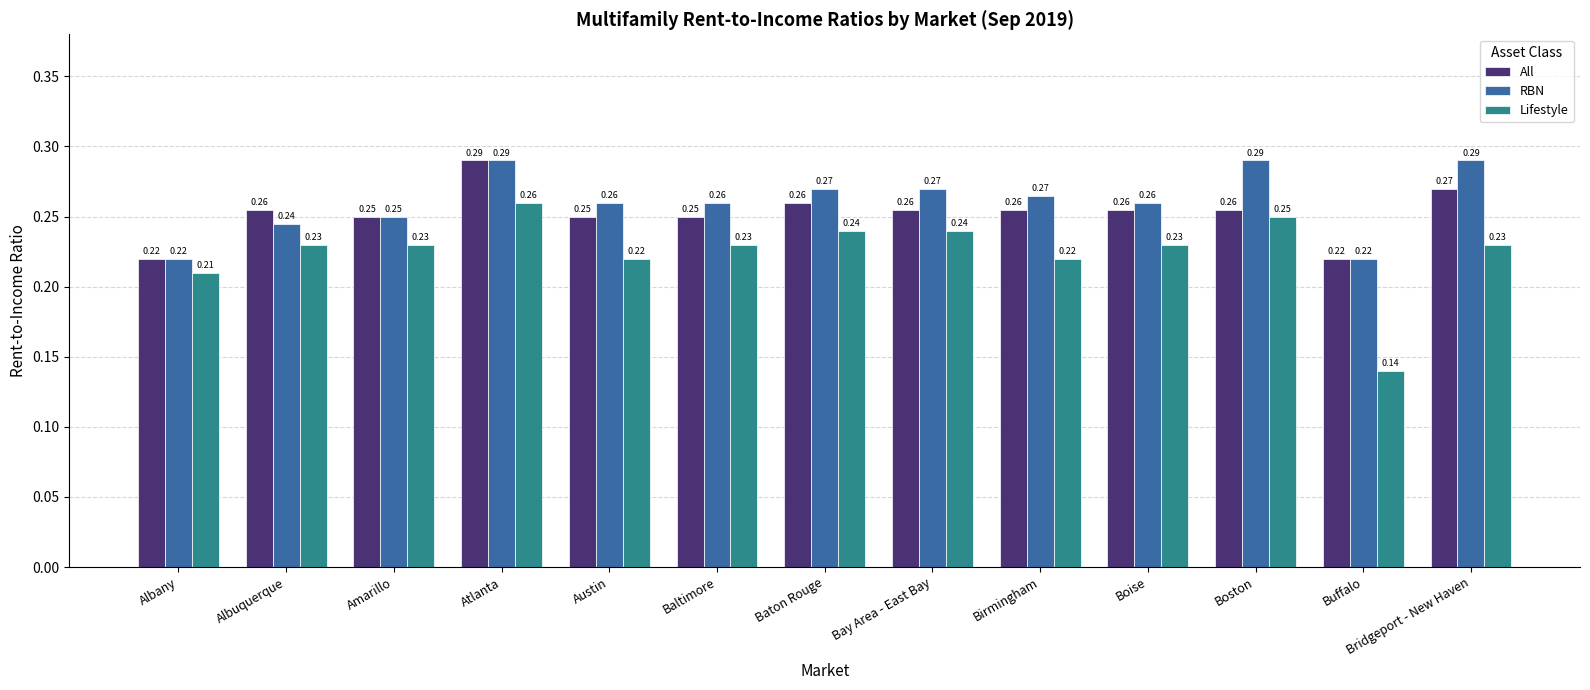

At which label does Lifestyle reach its peak?

Atlanta